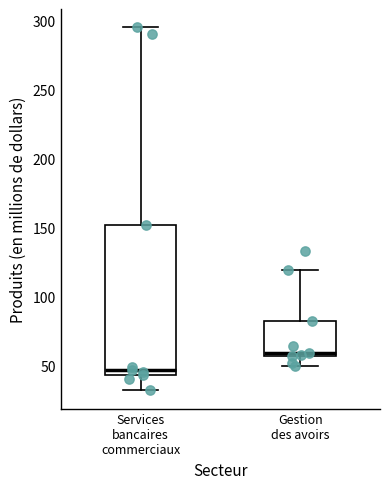

Where does the median line of the box for Gestion des avoirs sit on the y-axis? The values are not printed on the chart, so give them approximately, as read against the axis.

60